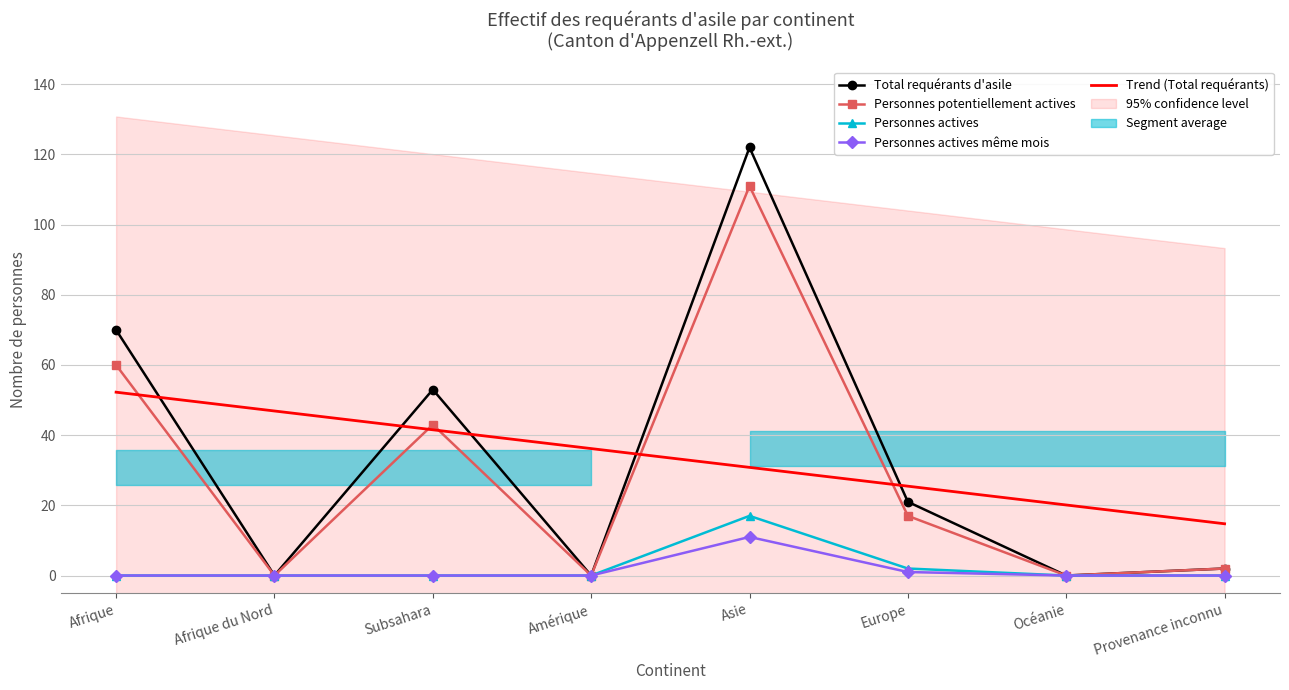

What is the label of the 6th point from the left?

Europe